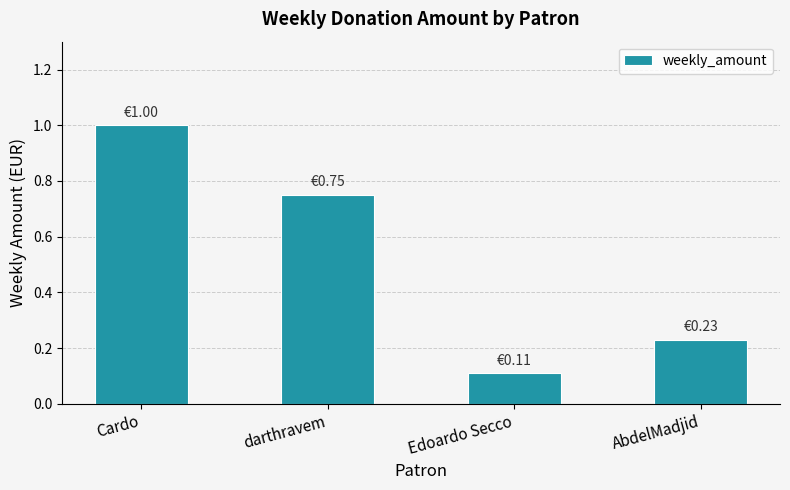

How many categories are shown in the chart?

4